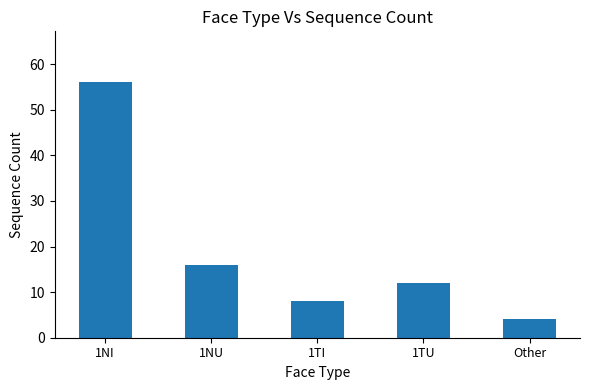

Between 1TU and 1TI, which is larger?

1TU